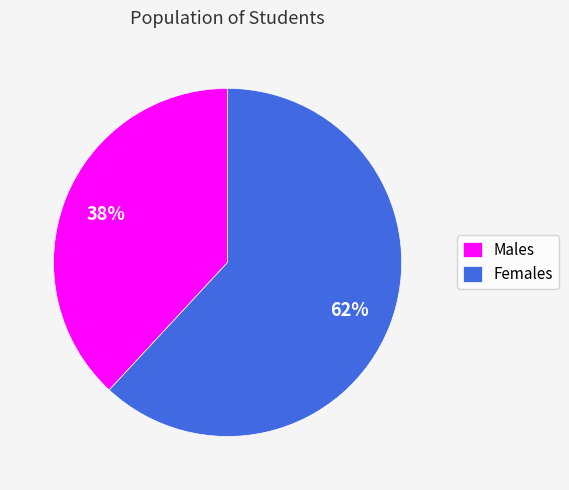

Is it true that Females is 62% of the pie?

True